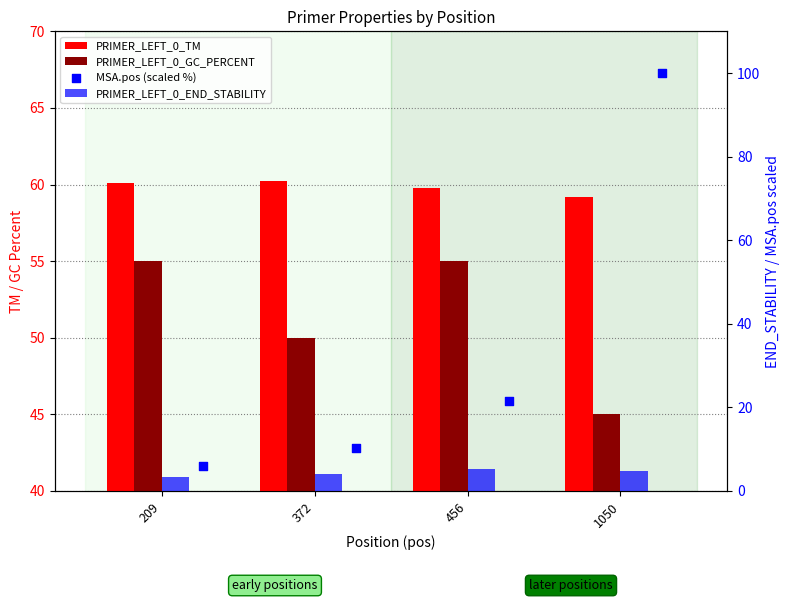

At how many categories does at least one series exceed 58?

4